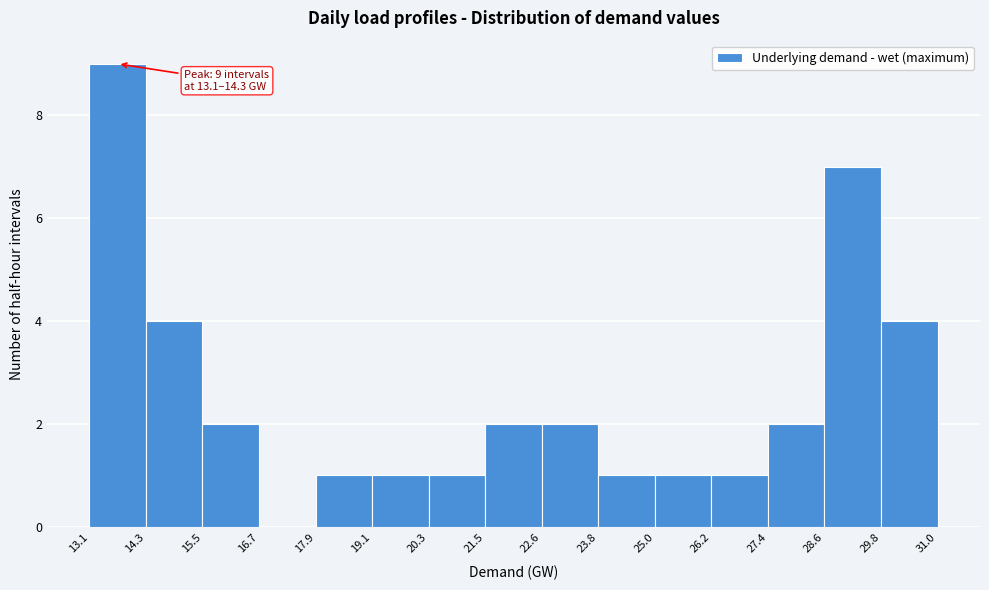

Which range on the x-axis has the tallest bar?

13.1 to 14.3